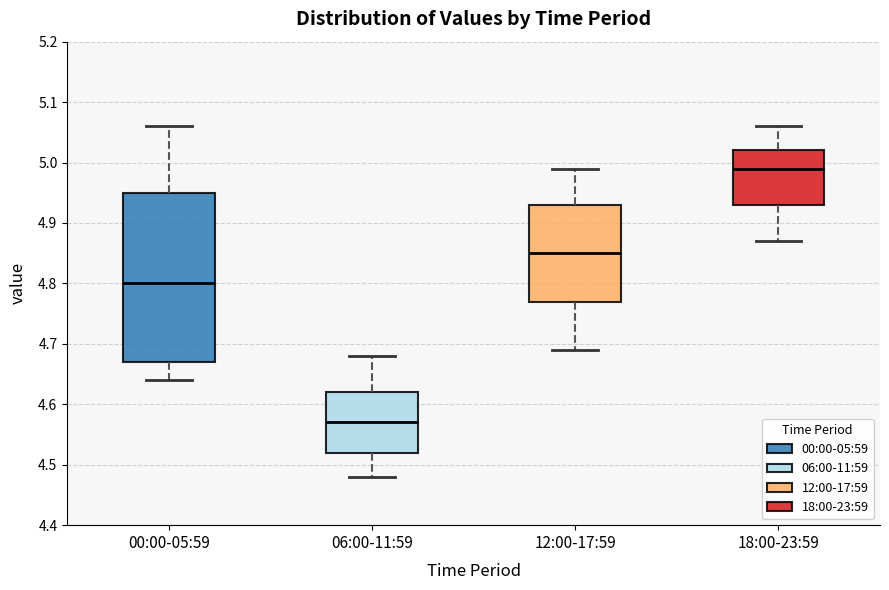

Where does the upper whisker of the box for 12:00-17:59 end on the y-axis? The values are not printed on the chart, so give them approximately, as read against the axis.

4.99